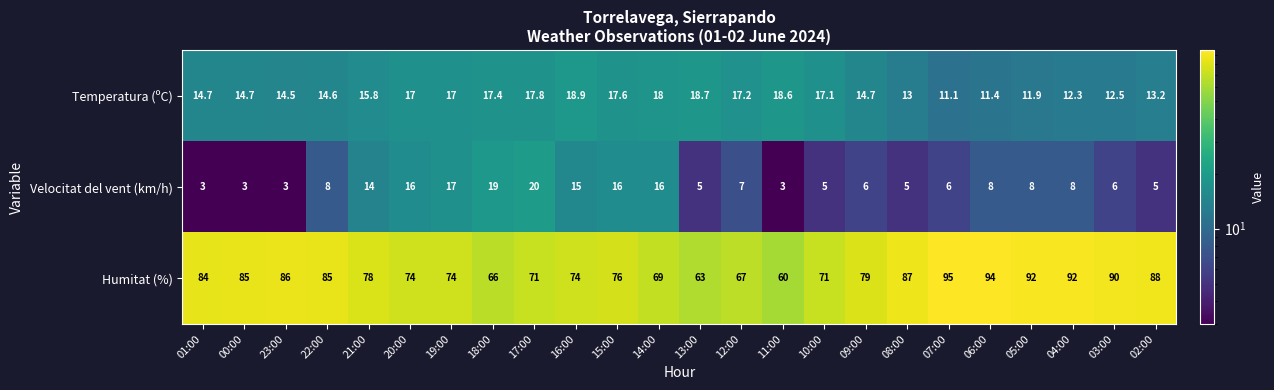

Count the number of data series in this chart.

3